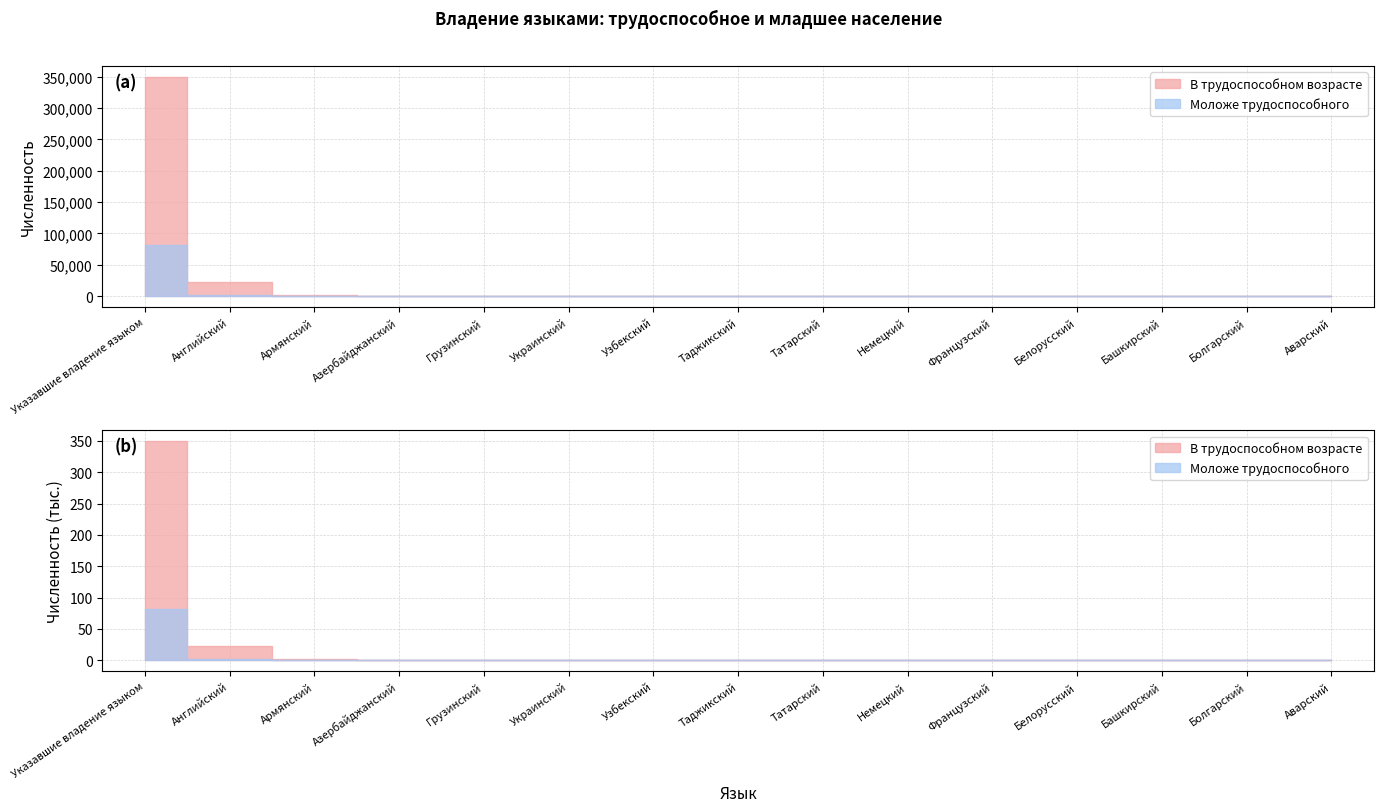

Which series has the widest spread of values?

В трудоспособном возрасте